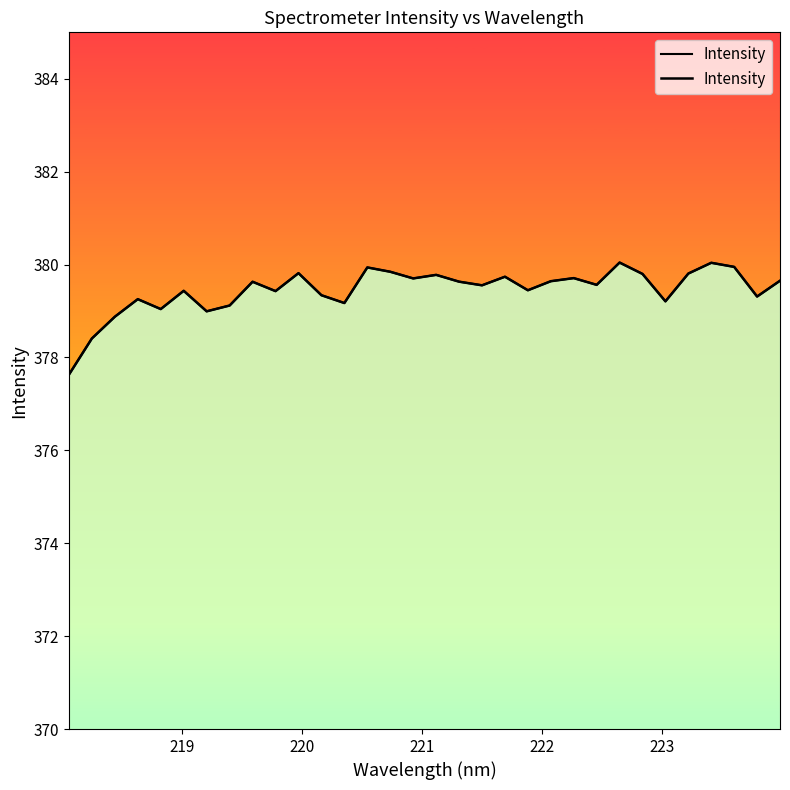

How many interior local valleys (lower than both neighbors) does the data have?

10